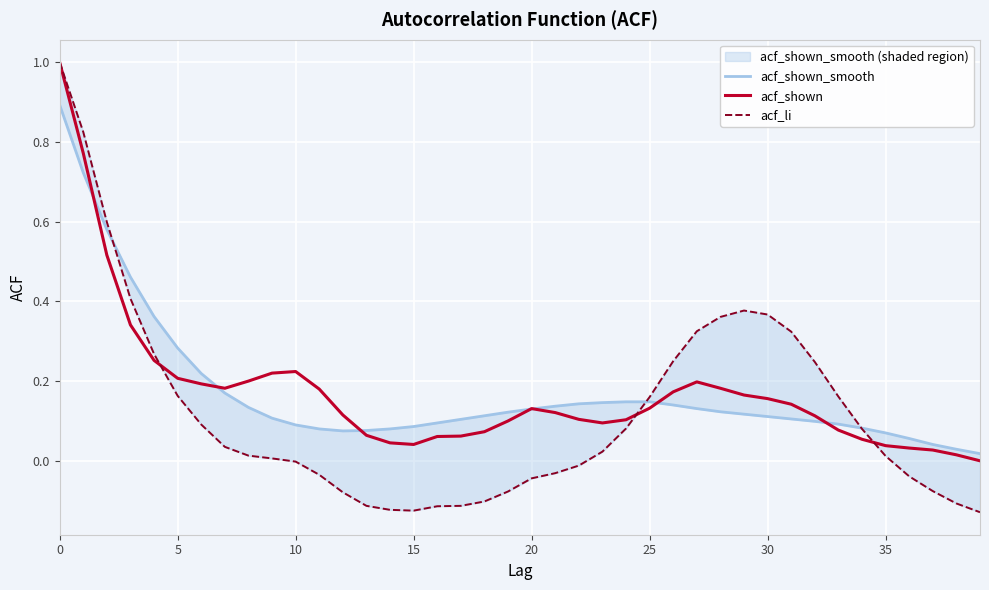

What is the maximum value for acf_shown?

1.0